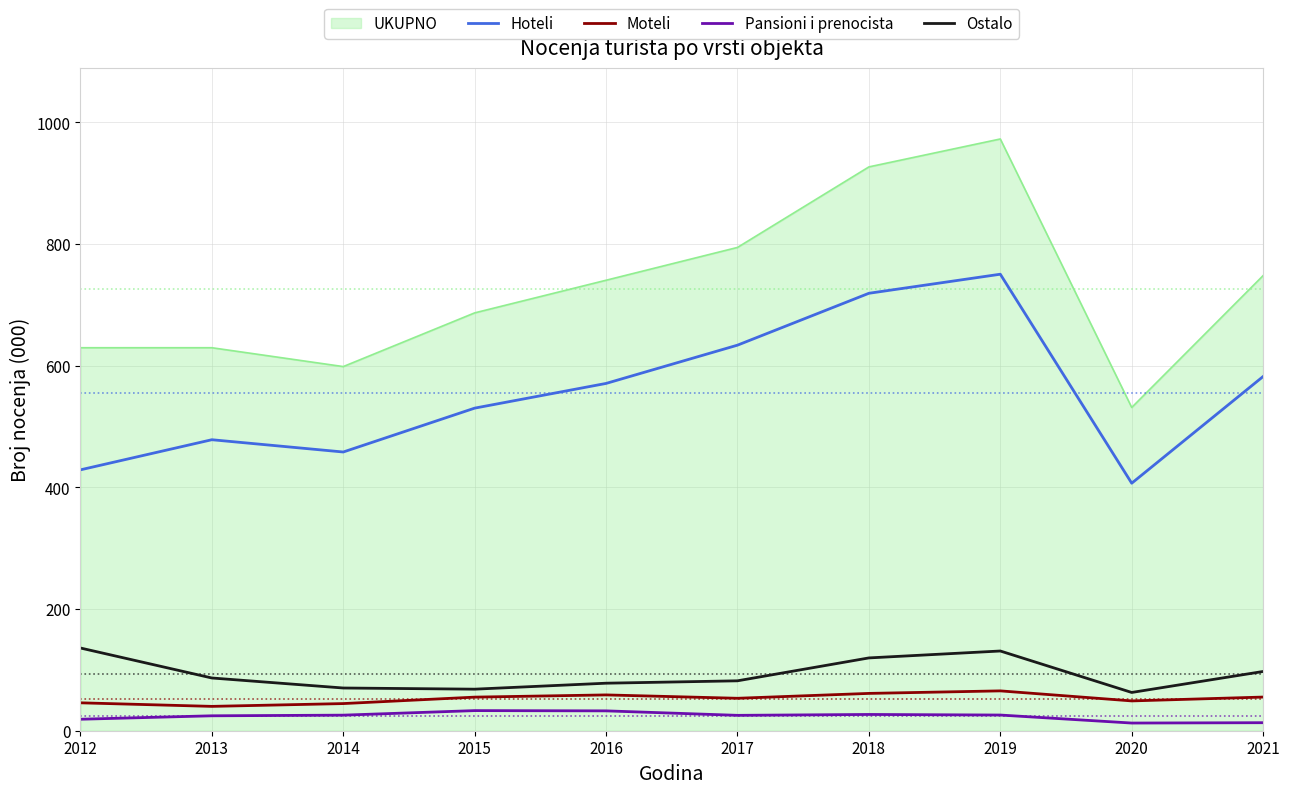

True or false: Hoteli and Moteli intersect in this chart.

False